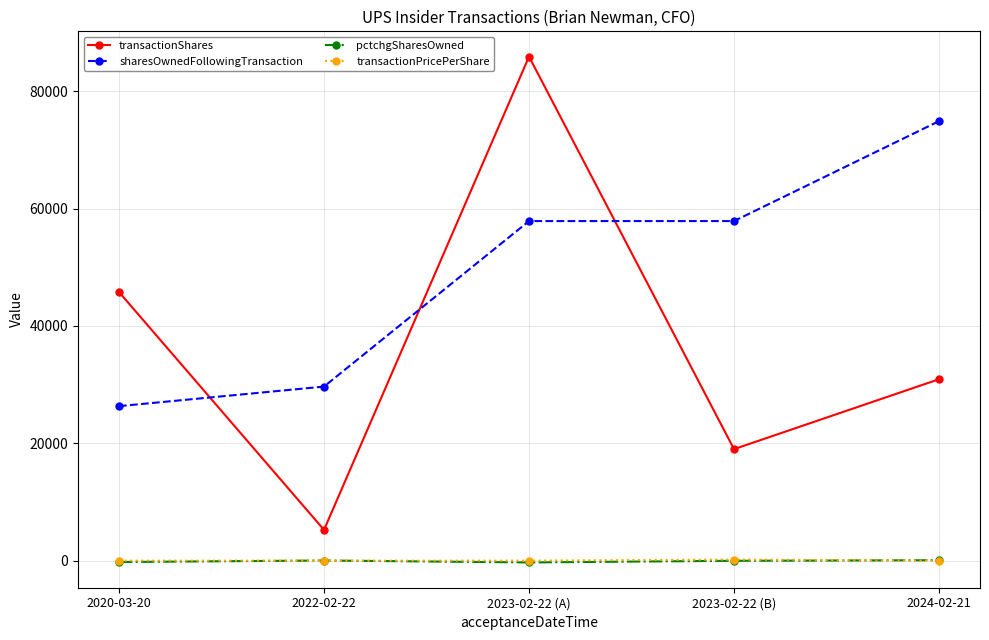

What is the approximate value of pctchgSharesOwned at 2022-02-22?

21.0